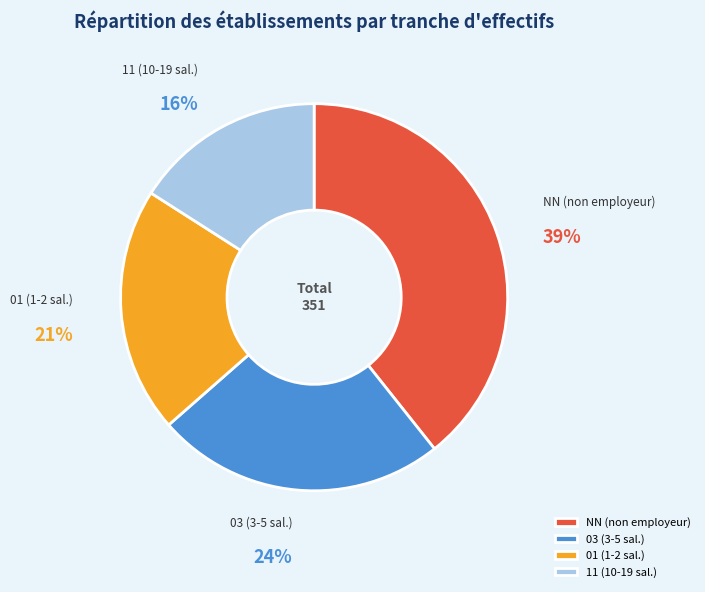

To the nearest percent, what portion does 01 (1-2 sal.) represent?

21%